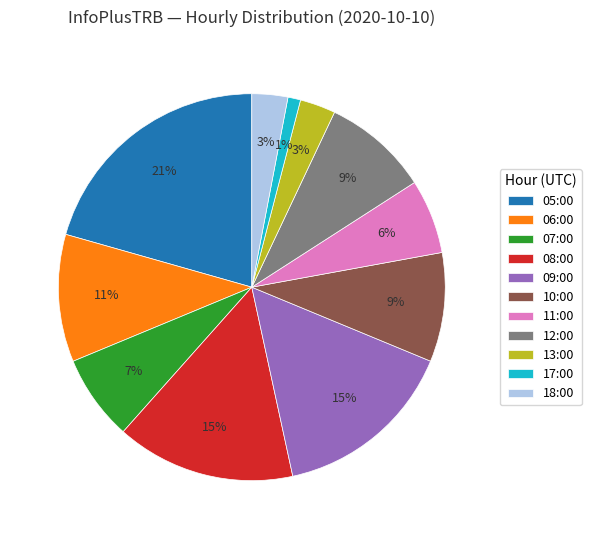

Which slice is the smallest?

17:00